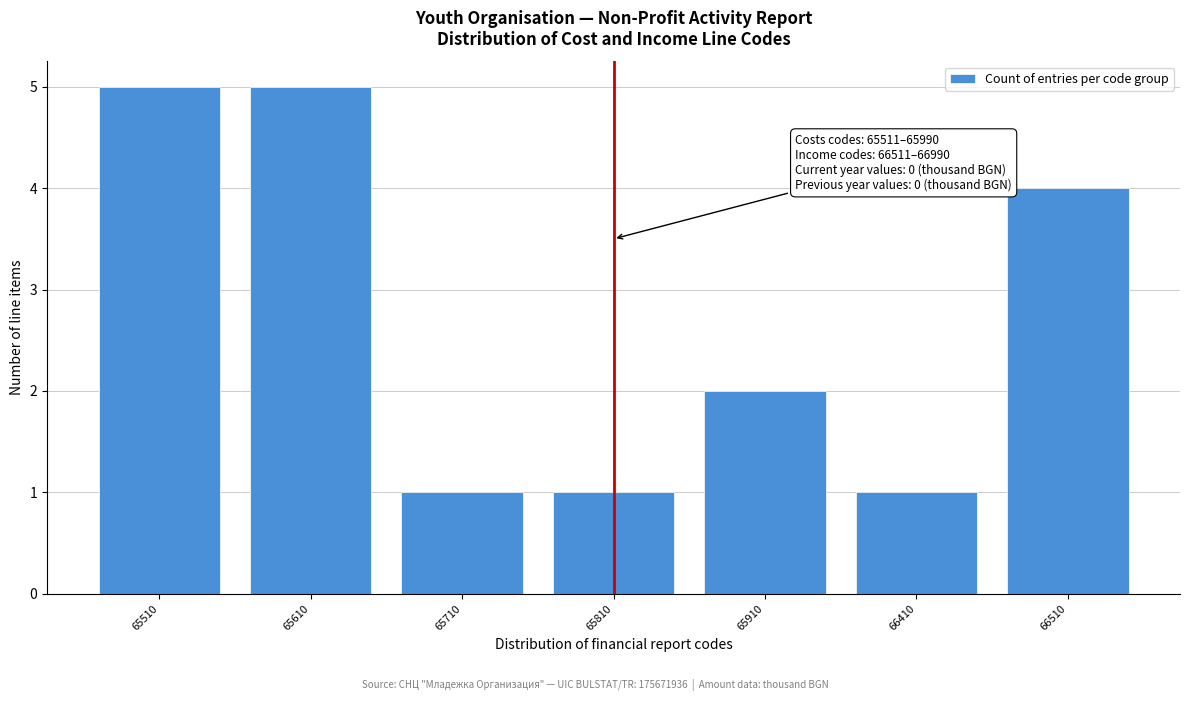

Reading left to right, what are all the values shown in this chart?

5	5	1	1	2	1	4